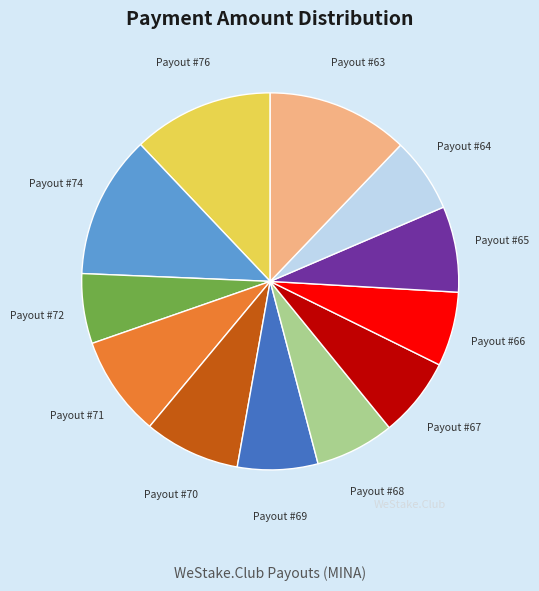

The Payout #71 slice represents 1% of the pie. True or false?

False